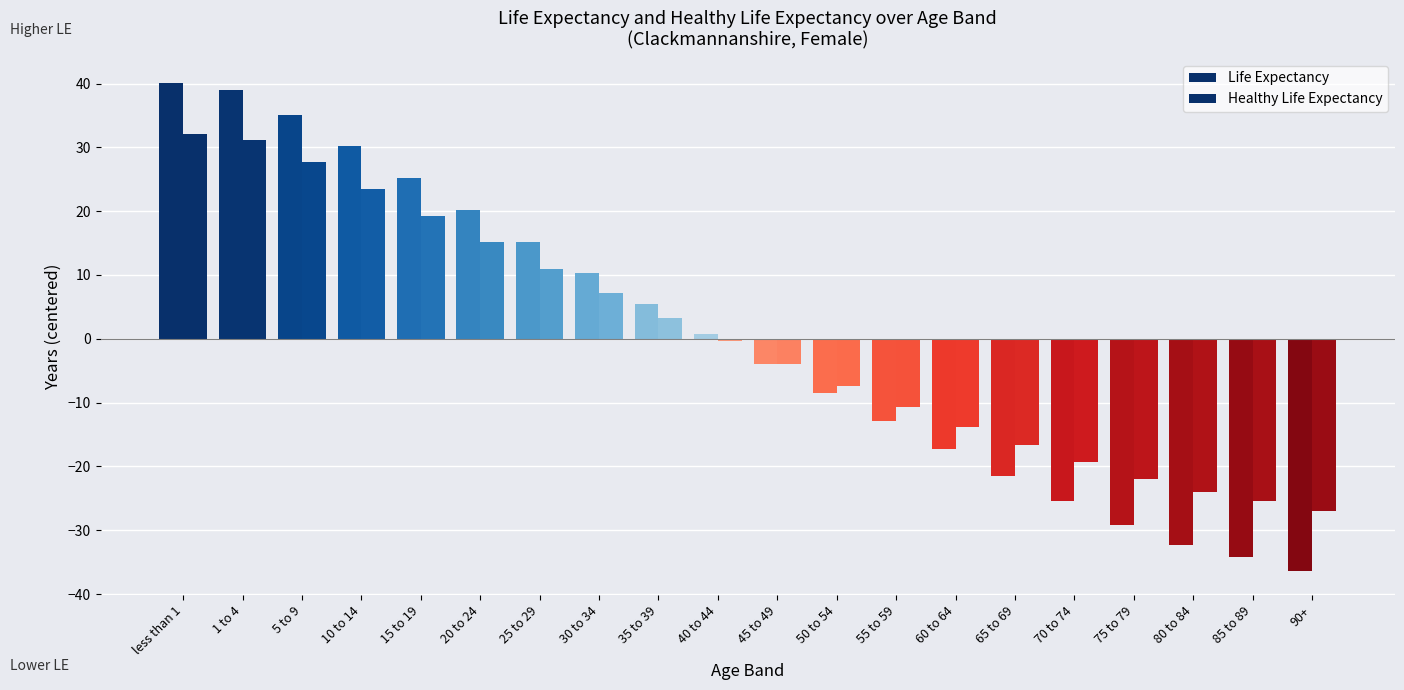

Which series changed the most between 40 to 44 and 90+?

Life Expectancy